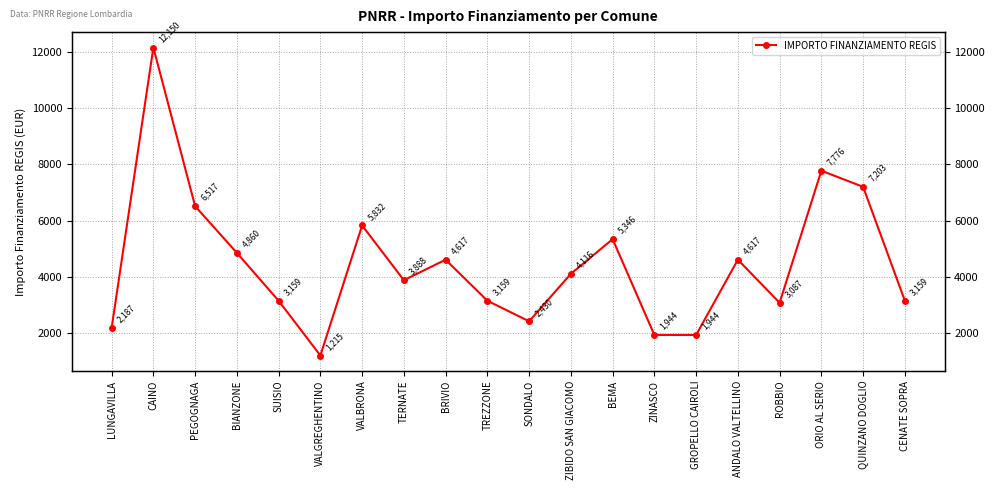

What position from the left is QUINZANO DOGLIO?

19